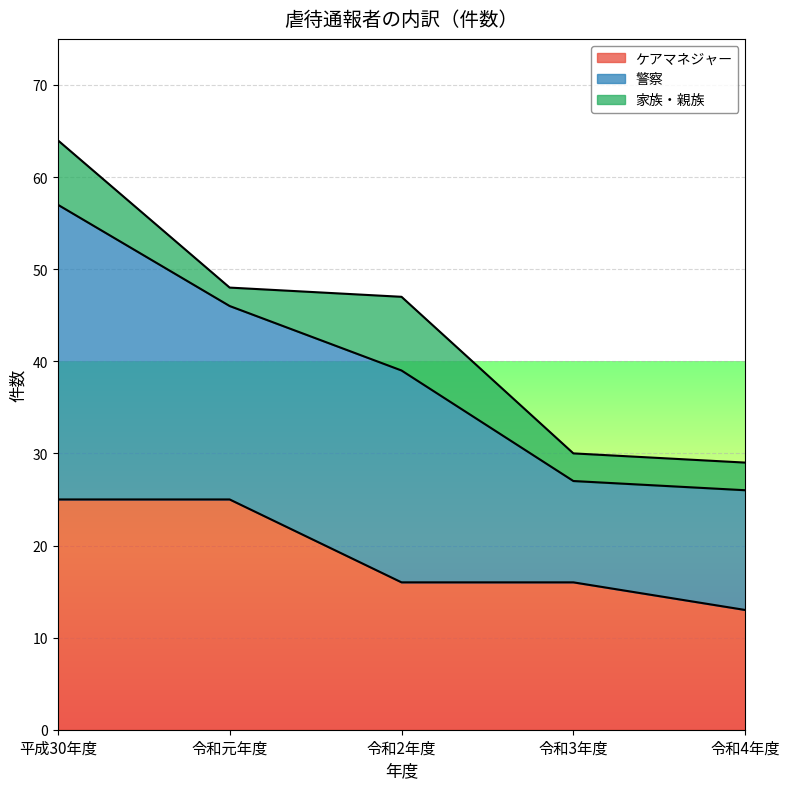

The 警察 series shows 11 at 令和4年度. True or false?

False